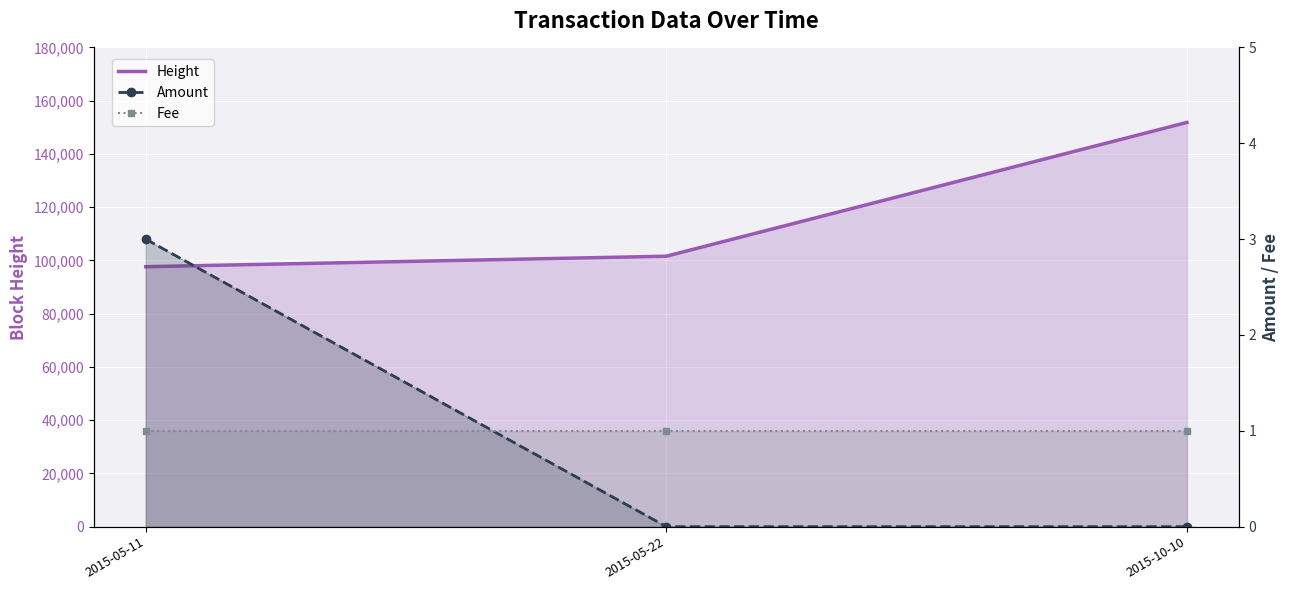

What is the sum of the Amount values at 2015-10-10 and 2015-05-11?

3